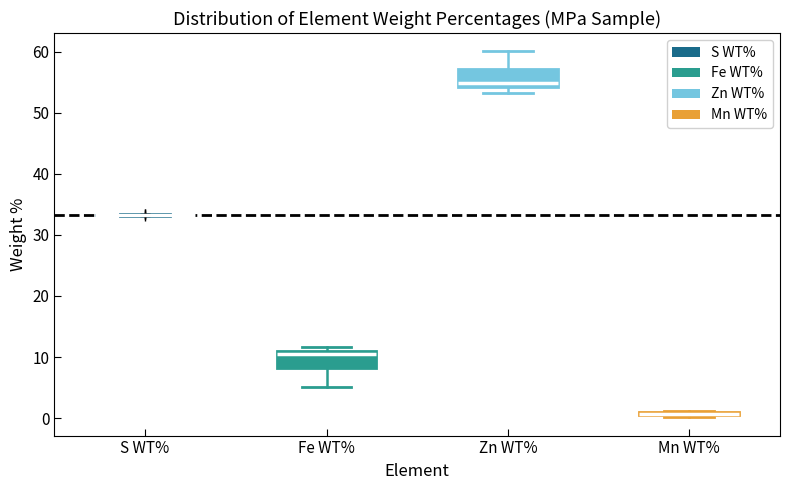

Reading left to right, transcribe this box plot: for each box, give where its median line is, the range the box spans, and where its two whiskers end, as read against the y-axis. The values are not printed on the chart, so give them approximately, as read against the axis.

S WT%: box collapsed to a line at 33, whiskers 33 to 33
Fe WT%: median 11 (just below the box's upper edge), box 8 to 11, whiskers 5 to 12
Zn WT%: median 55, box 54 to 57, whiskers 53 to 60
Mn WT%: box collapsed to a line at 1, whiskers 0 to 1